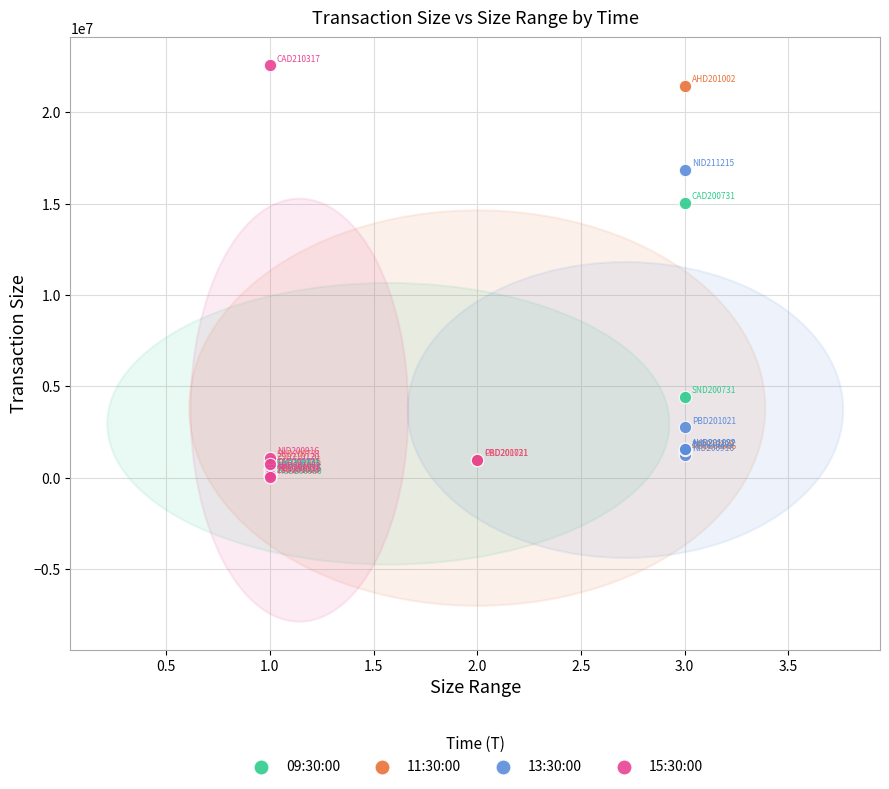

Which series has the widest spread of Y values?

15:30:00